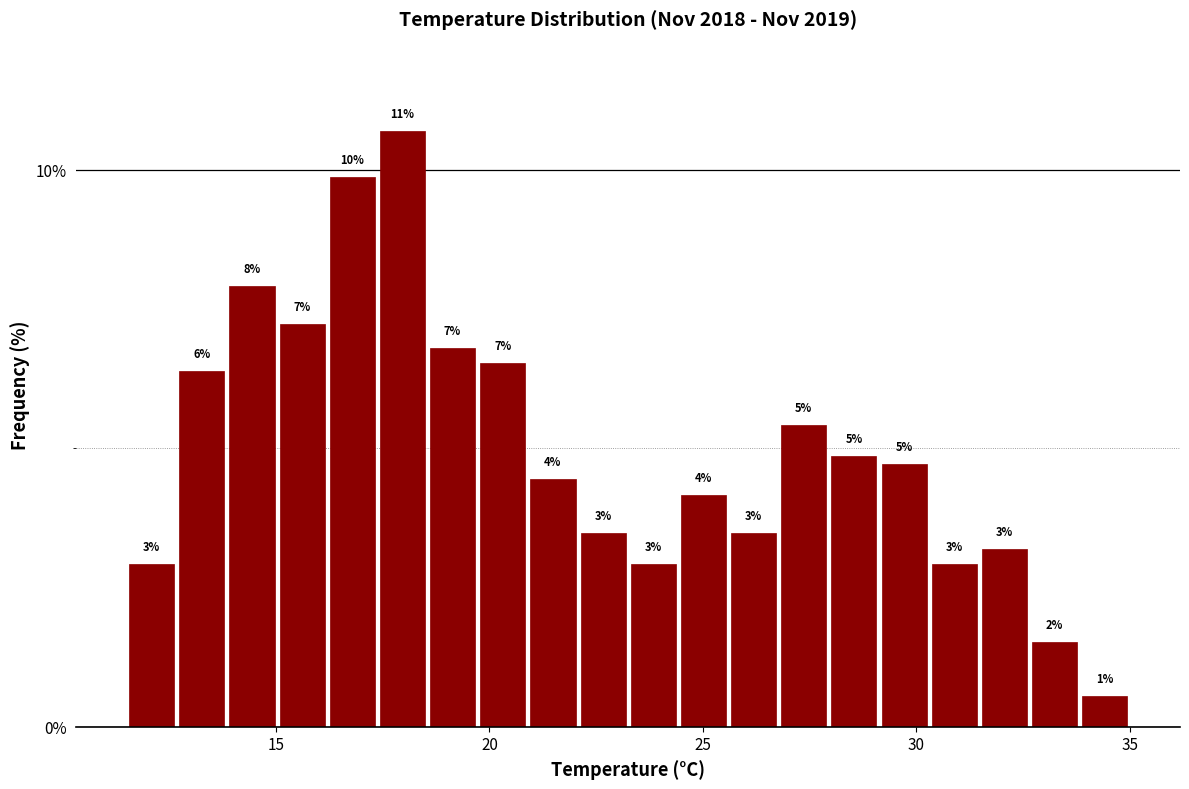

Around what value on the x-axis is the tallest bar? Give the approximate position of its centre, as read against the axis.

18.0